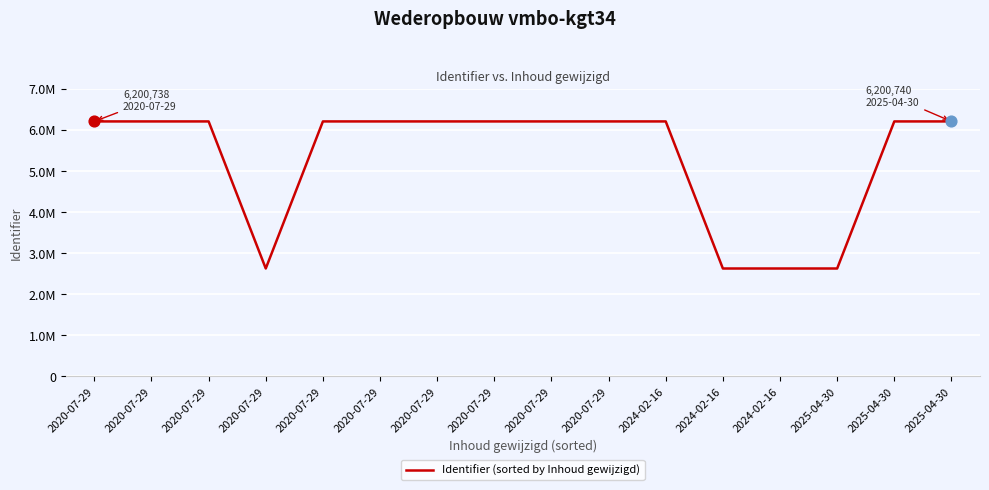

Which has a higher value, 2020-07-29 or 2020-07-29?

2020-07-29